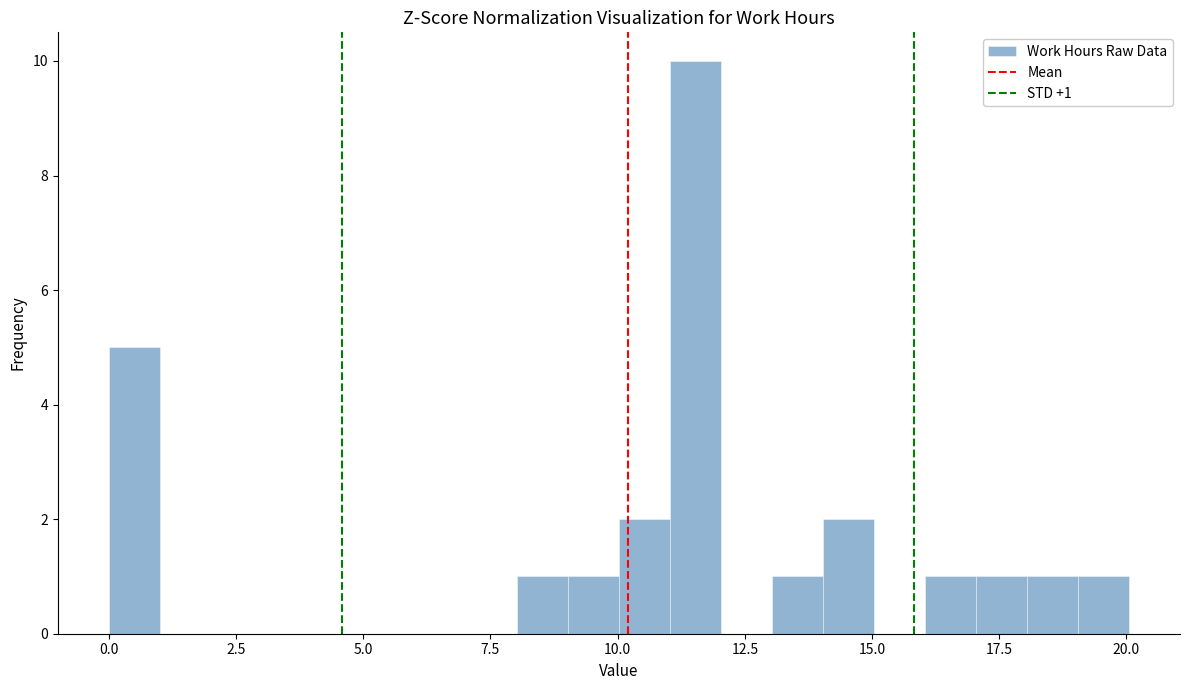

Around what value on the x-axis is the tallest bar? Give the approximate position of its centre, as read against the axis.

11.5